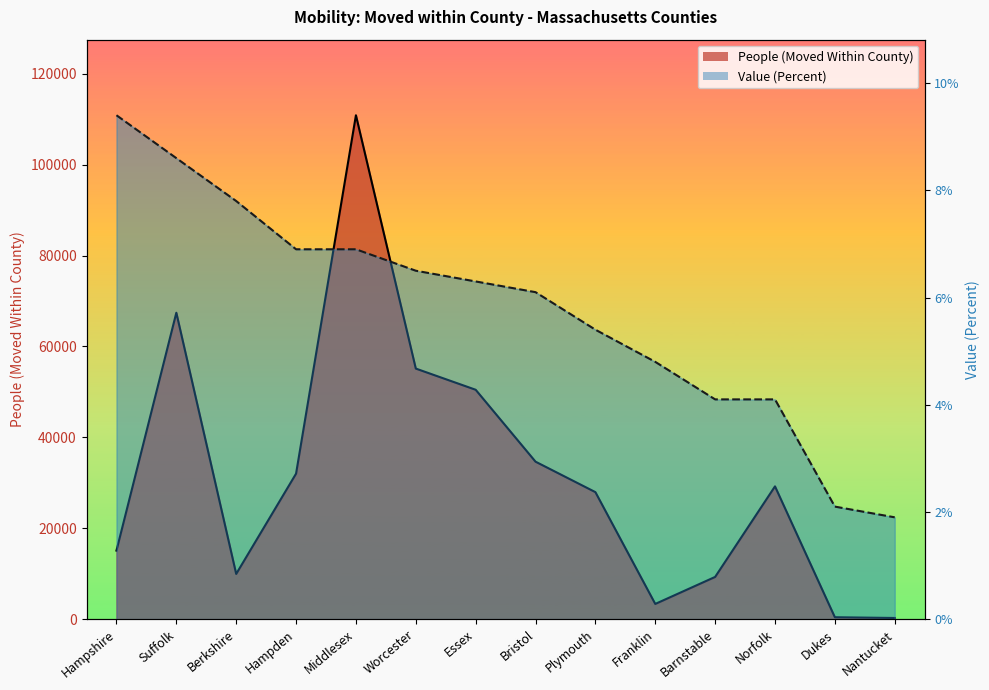

Which label corresponds to the largest value in the chart?

Middlesex